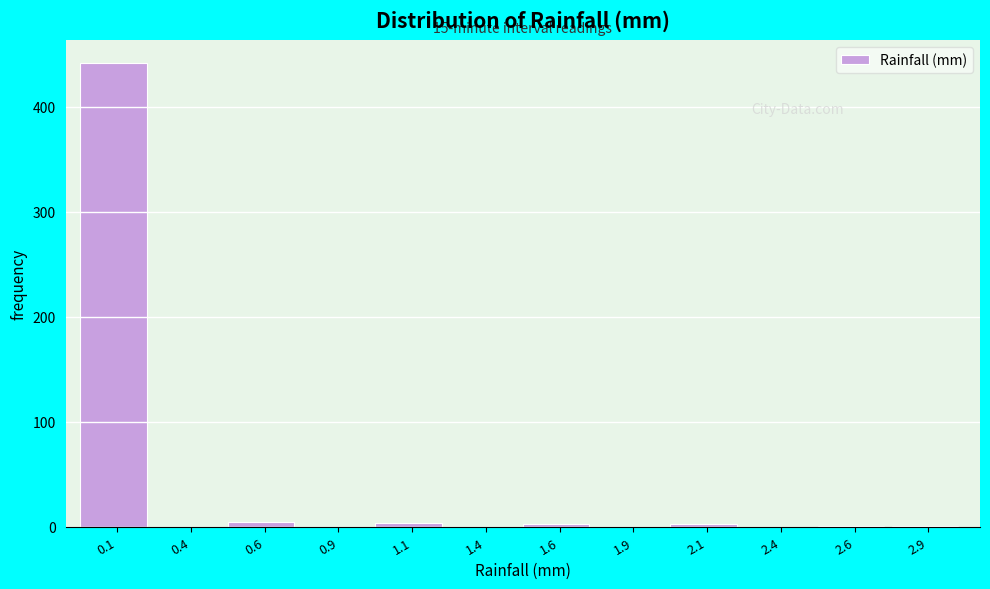

Over which range of the x-axis is the bar tallest?

0.00 to 0.25